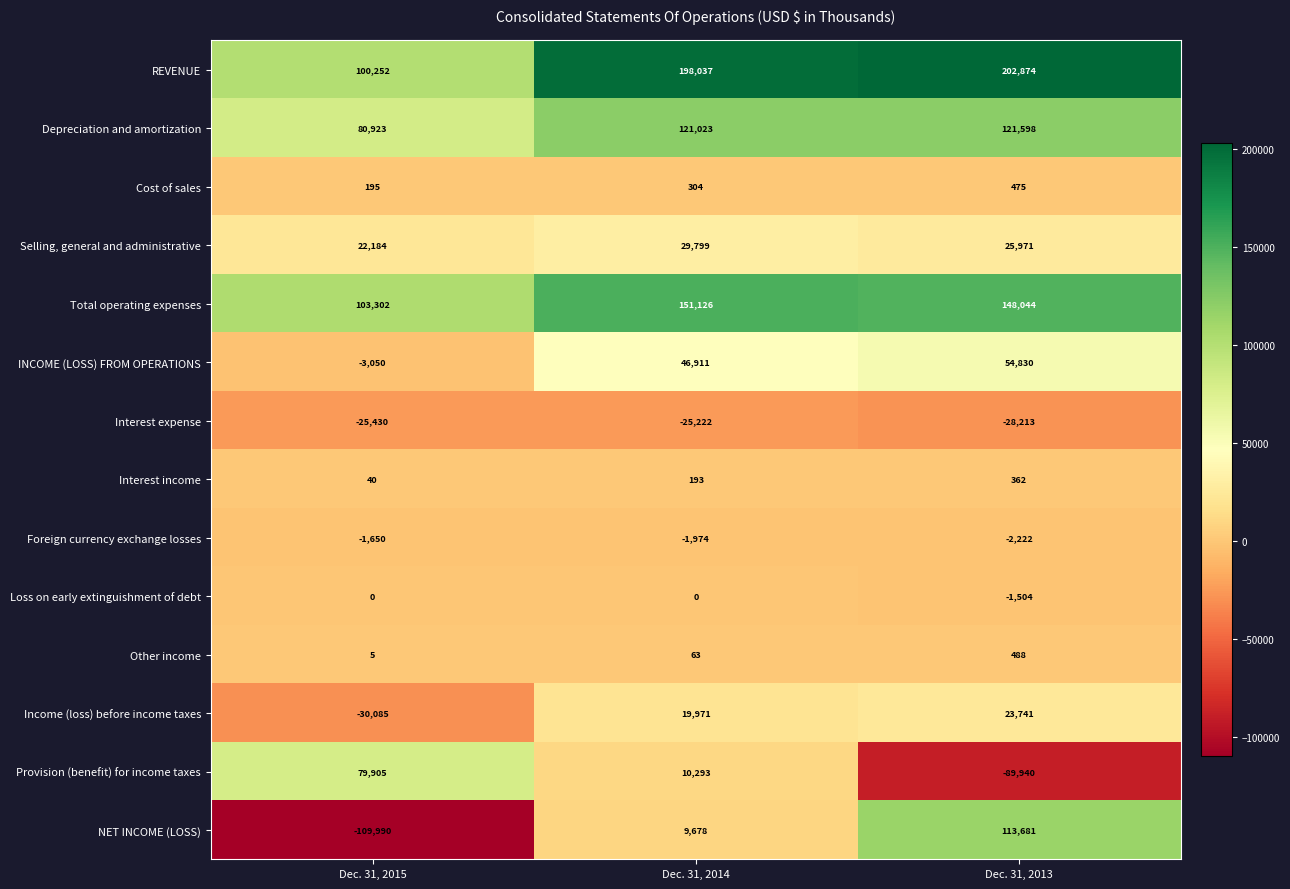

Which series has the largest total across all categories?

REVENUE